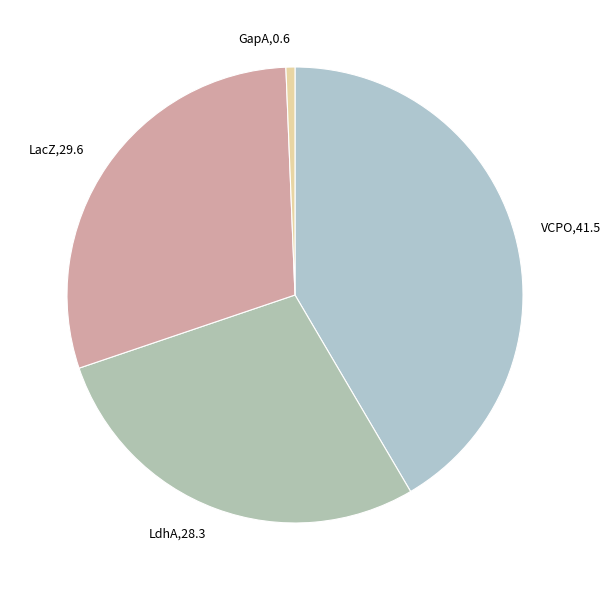

Which category has the biggest portion of the pie?

VCPO